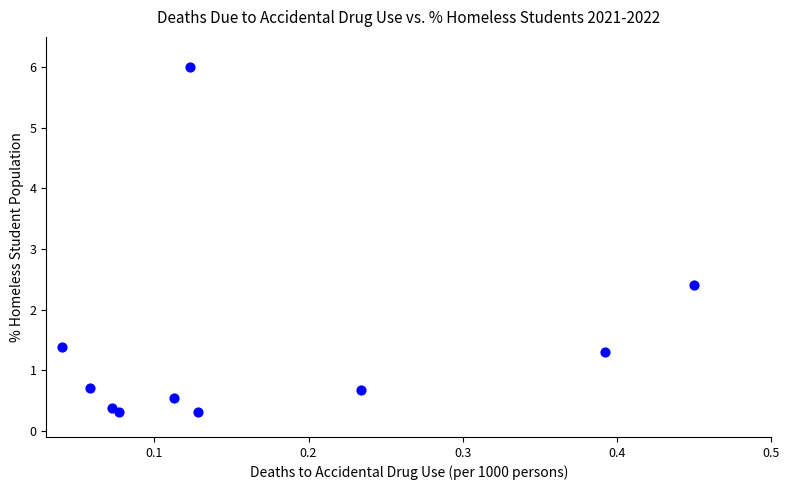

What is the average Y value?

1.4